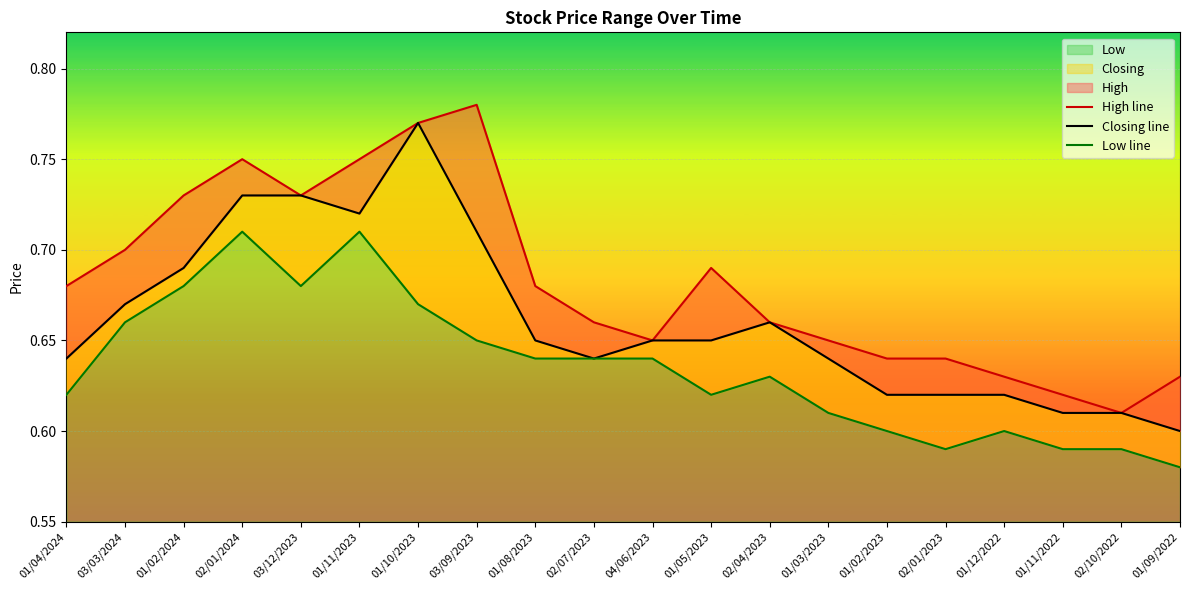

True or false: Closing line and Low line intersect in this chart.

False